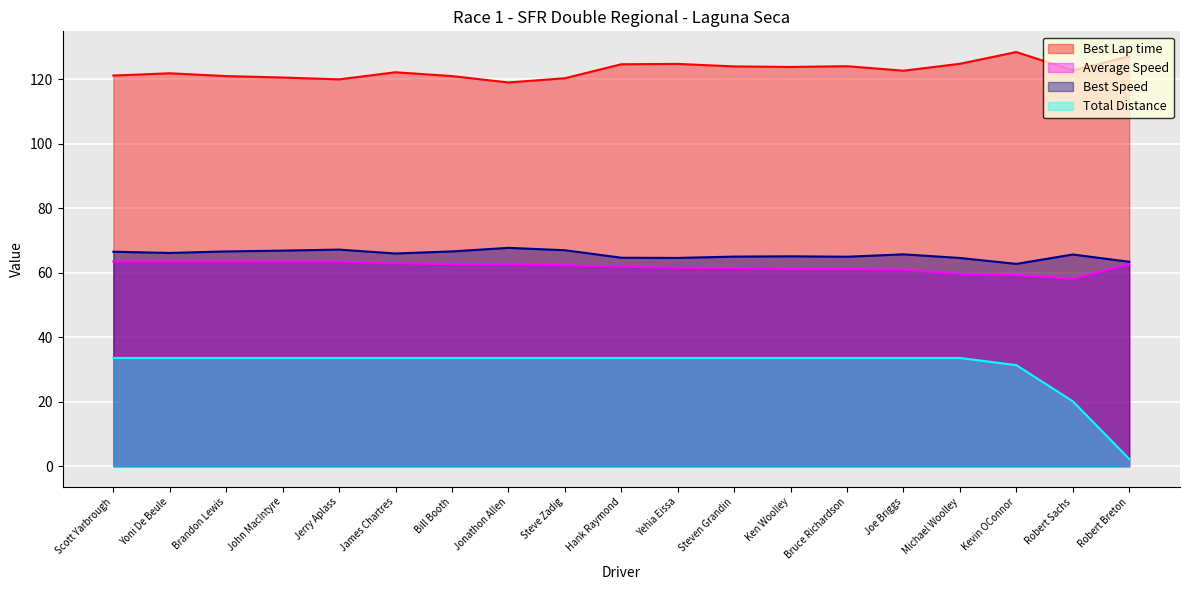

What is the difference between the highest and lowest values at James Chartres?

88.6